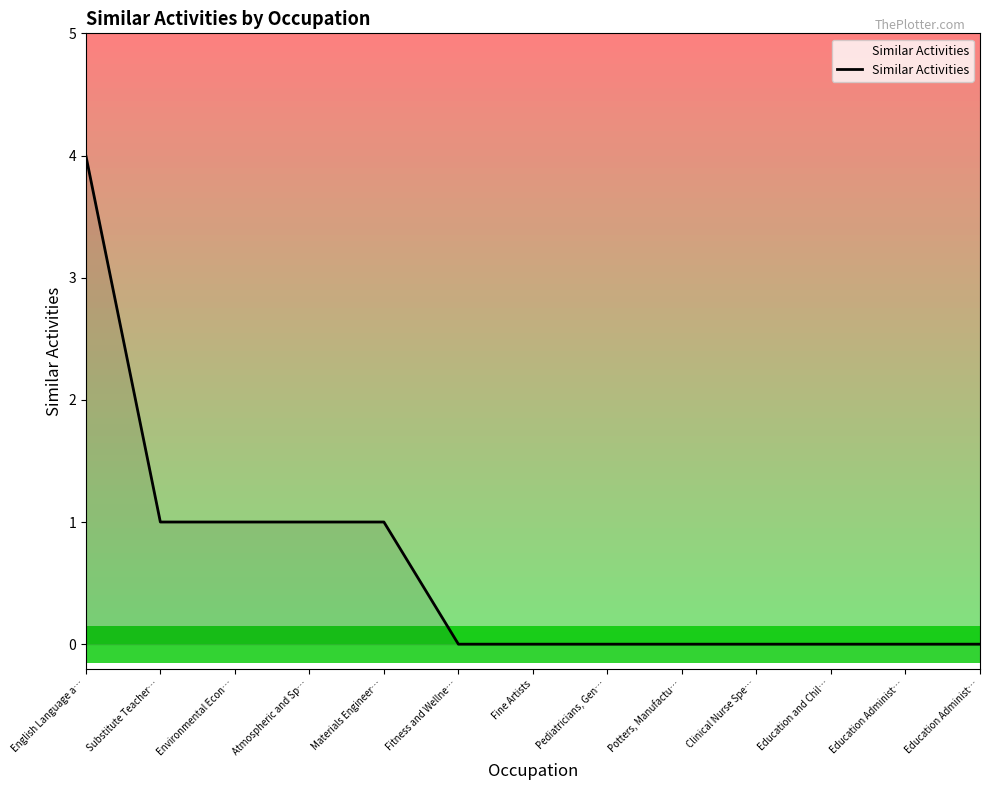

What is the difference between the maximum and minimum values?

4